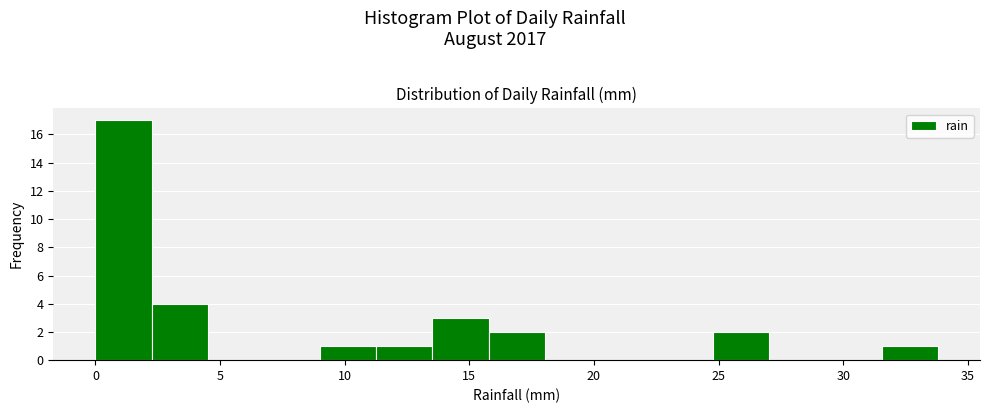

Reading left to right, list every bar in this chart as the range it spans on the x-axis followed by its height. Neither the bar edges nor the heights are printed on the chart, so give them approximately, as read against the axes.

0.0 to 2.5: 17
2.5 to 4.5: 4
4.5 to 7.0: 0
7.0 to 9.0: 0
9.0 to 11.5: 1
11.5 to 13.5: 1
13.5 to 16.0: 3
16.0 to 18.0: 2
18.0 to 20.5: 0
20.5 to 22.5: 0
22.5 to 25.0: 0
25.0 to 27.0: 2
27.0 to 29.5: 0
29.5 to 31.5: 0
31.5 to 34.0: 1